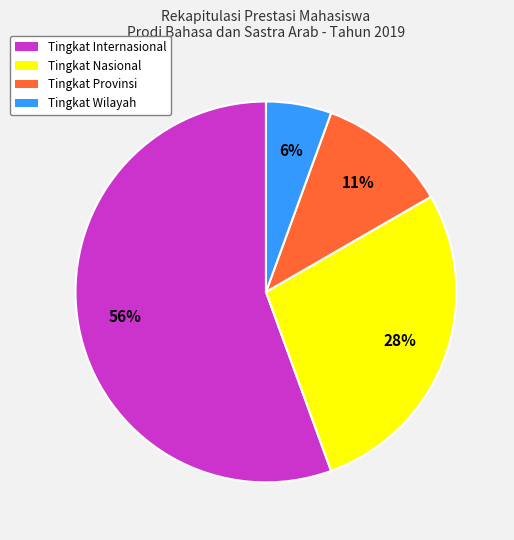

Is there a majority slice in this chart?

Yes